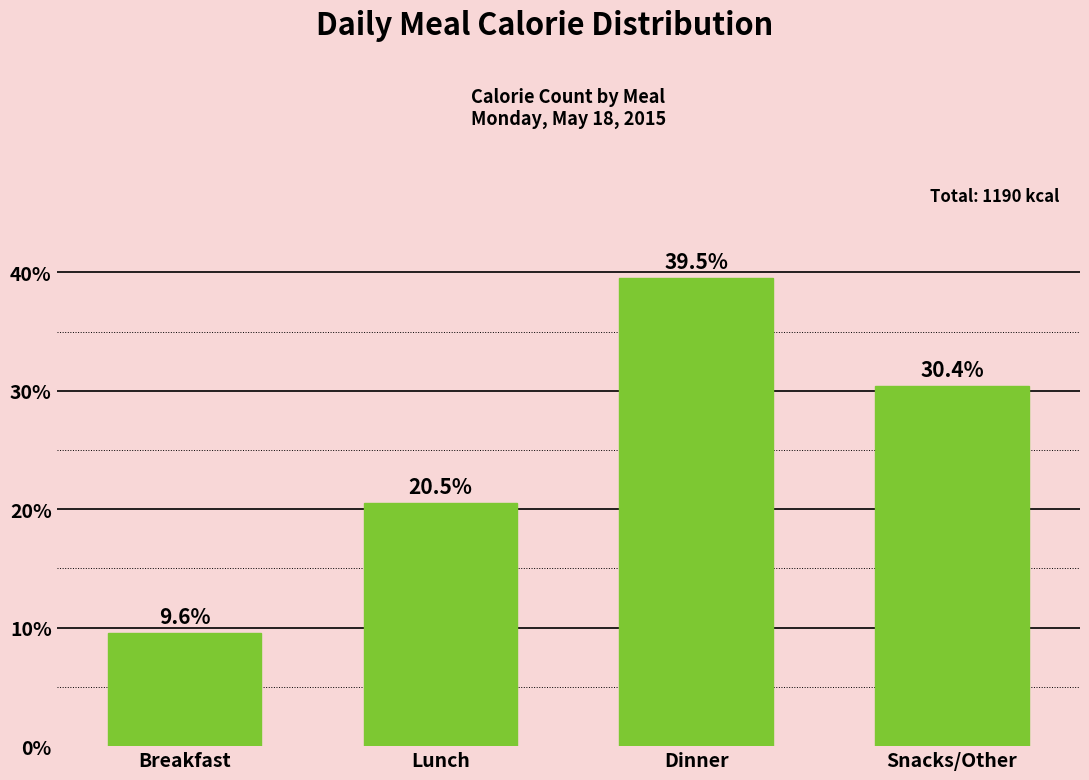

Reading left to right, list all the values displayed in this chart.

Breakfast=9.6	Lunch=20.5	Dinner=39.5	Snacks/Other=30.4